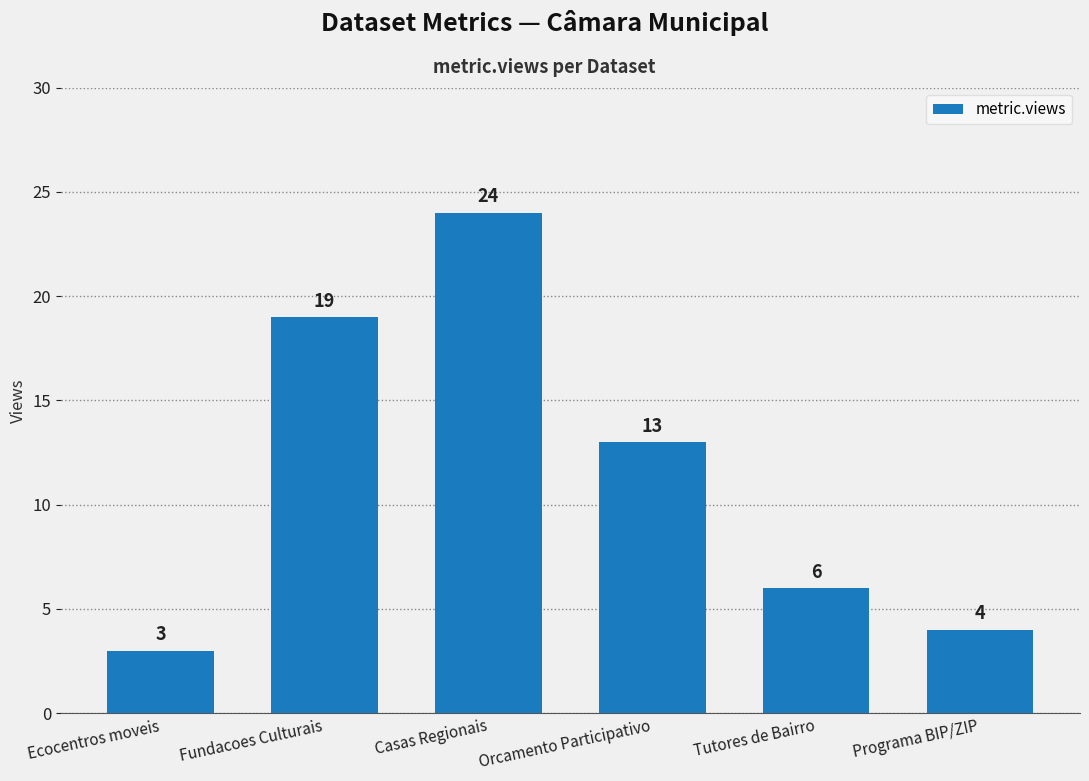

What is the label of the 3rd bar from the right?

Orcamento Participativo